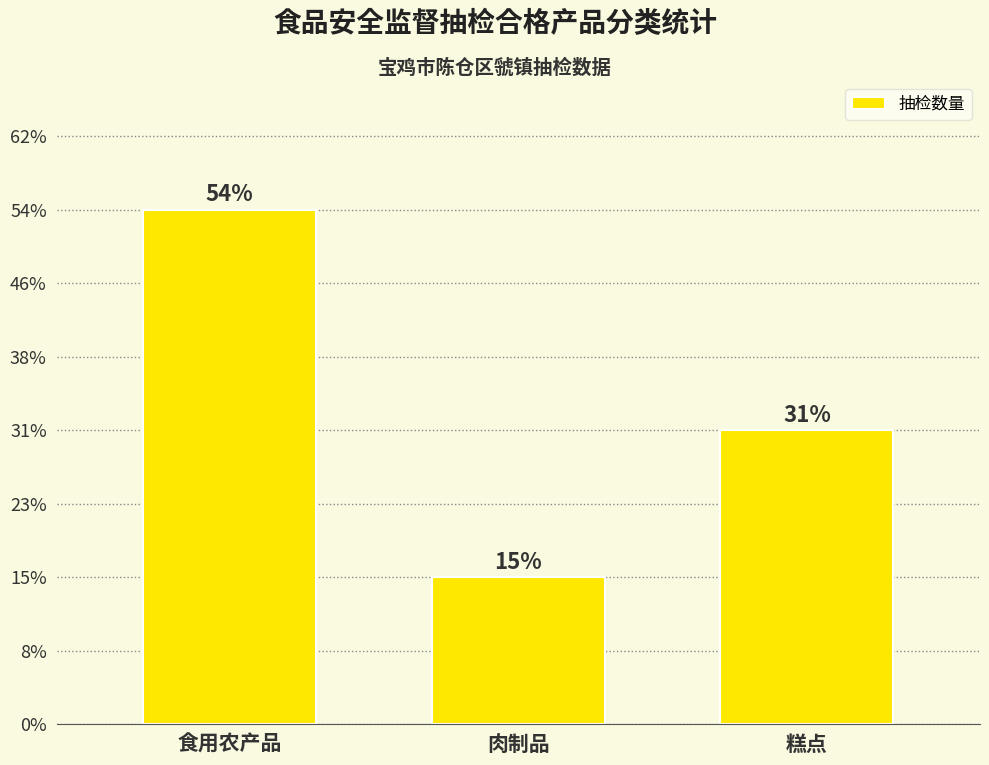

Does the chart contain any negative values?

No